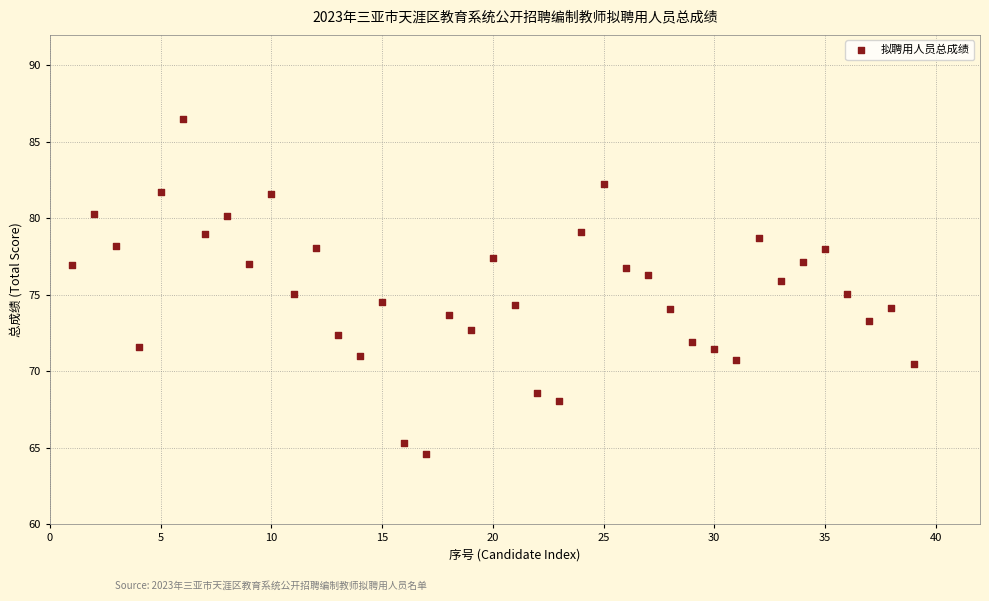

What is the range of X values (max minus min)?

38.0